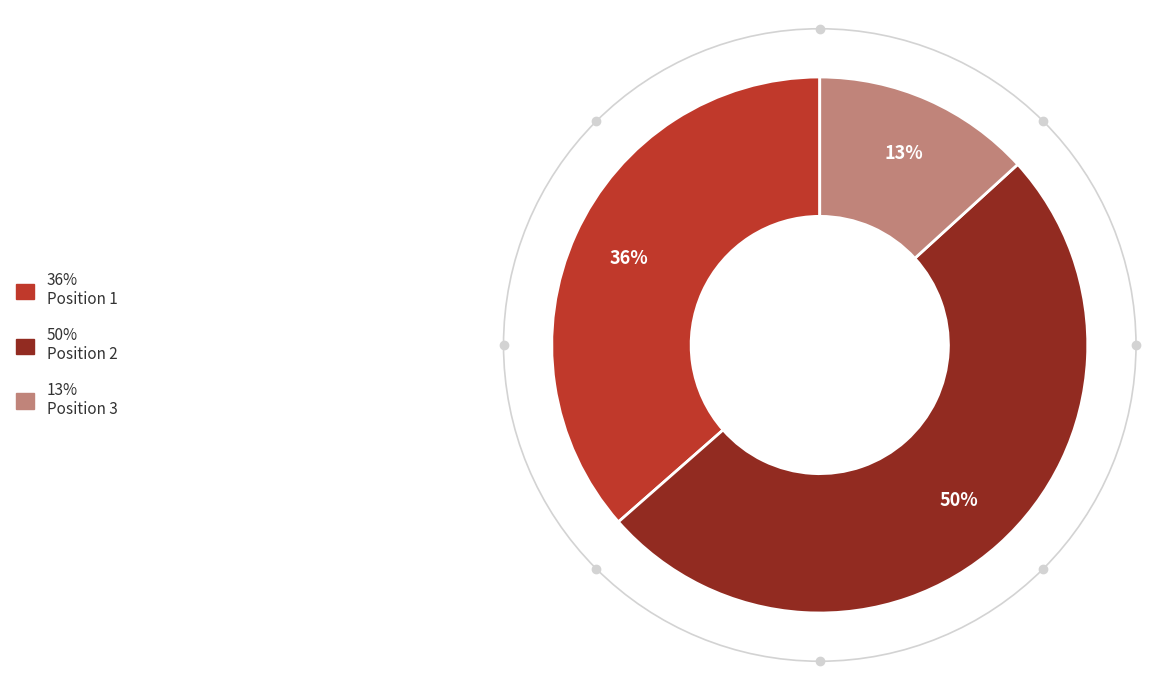

Count the number of slices in the pie.

3